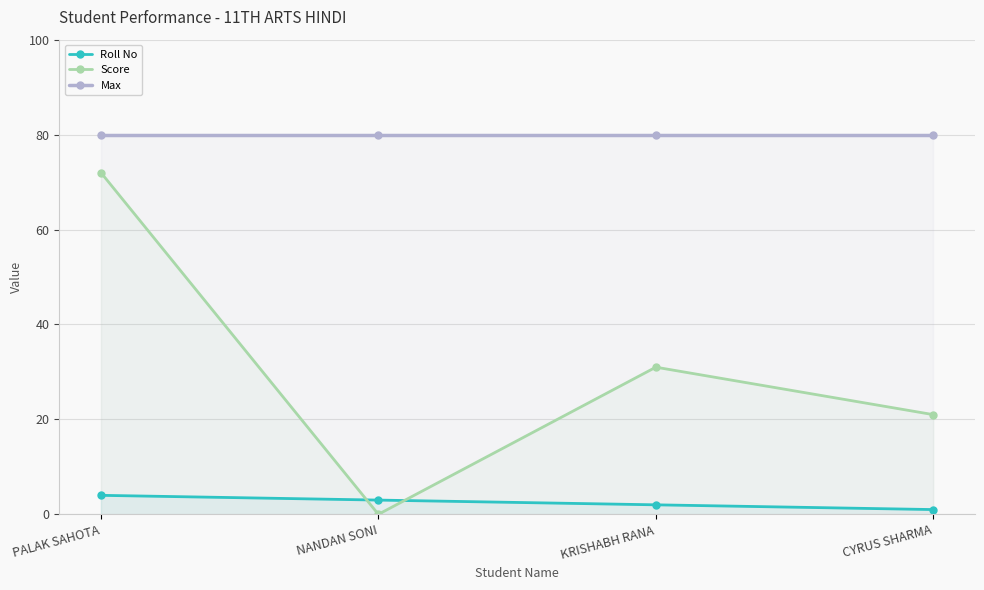

What position from the right is CYRUS SHARMA?

1